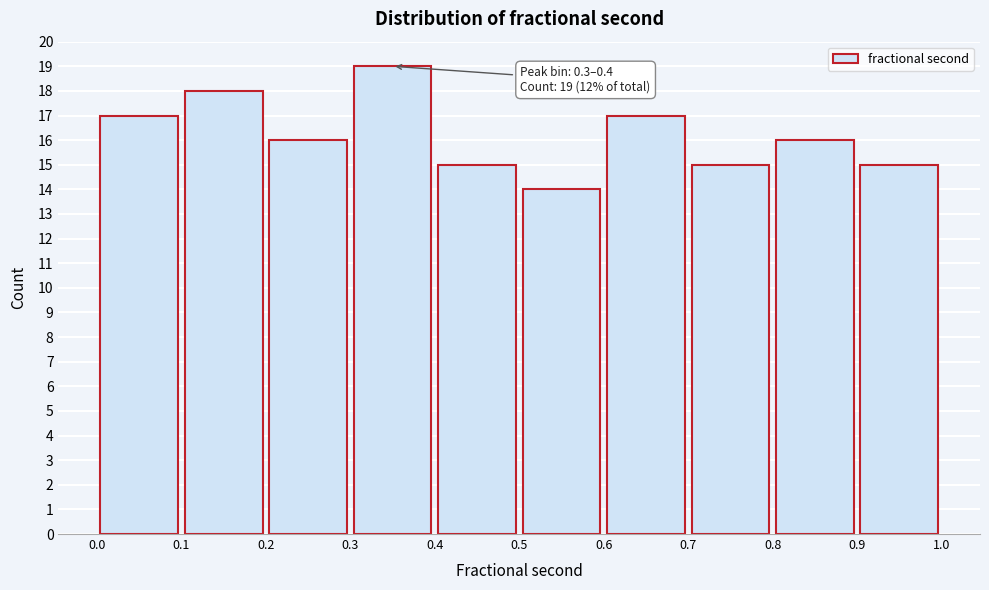

Which range on the x-axis has the tallest bar?

0.3 to 0.4